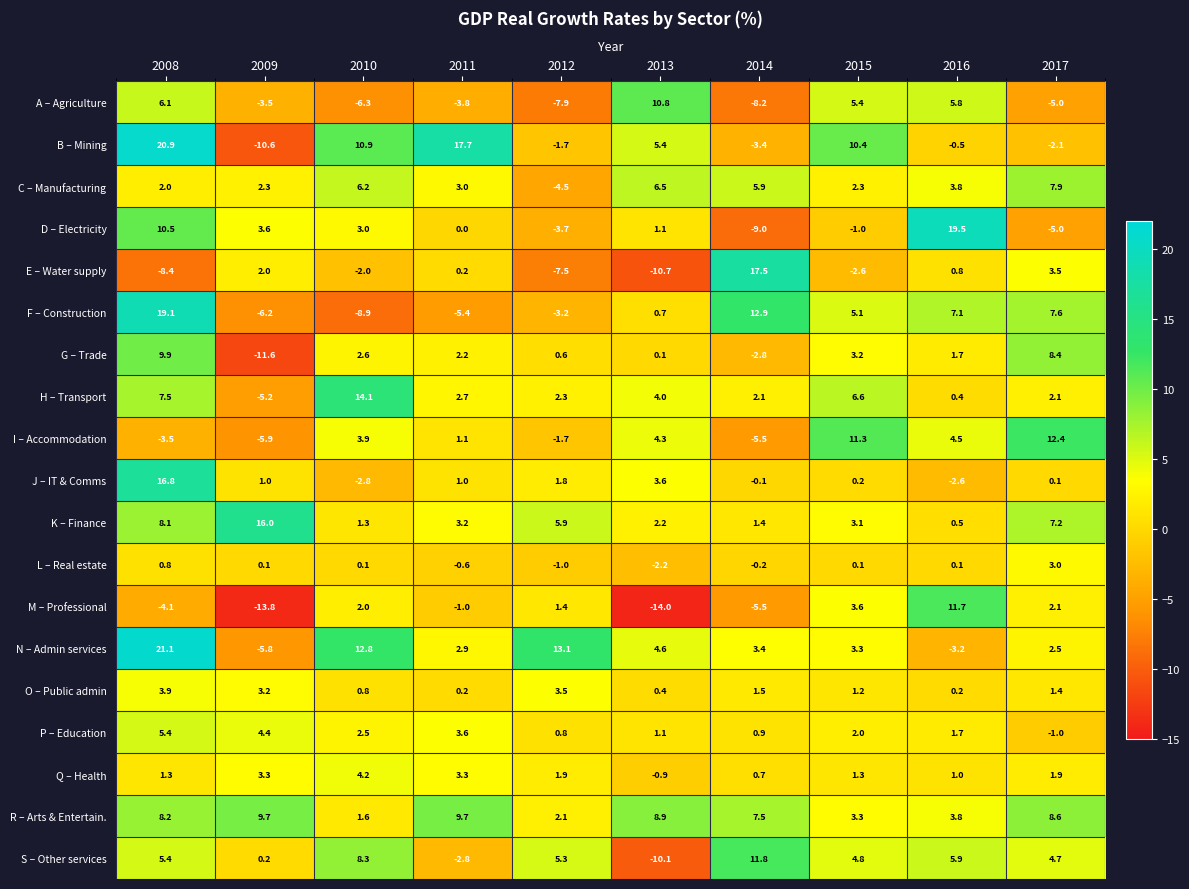

At which category does the chart reach its minimum across all series?

2013